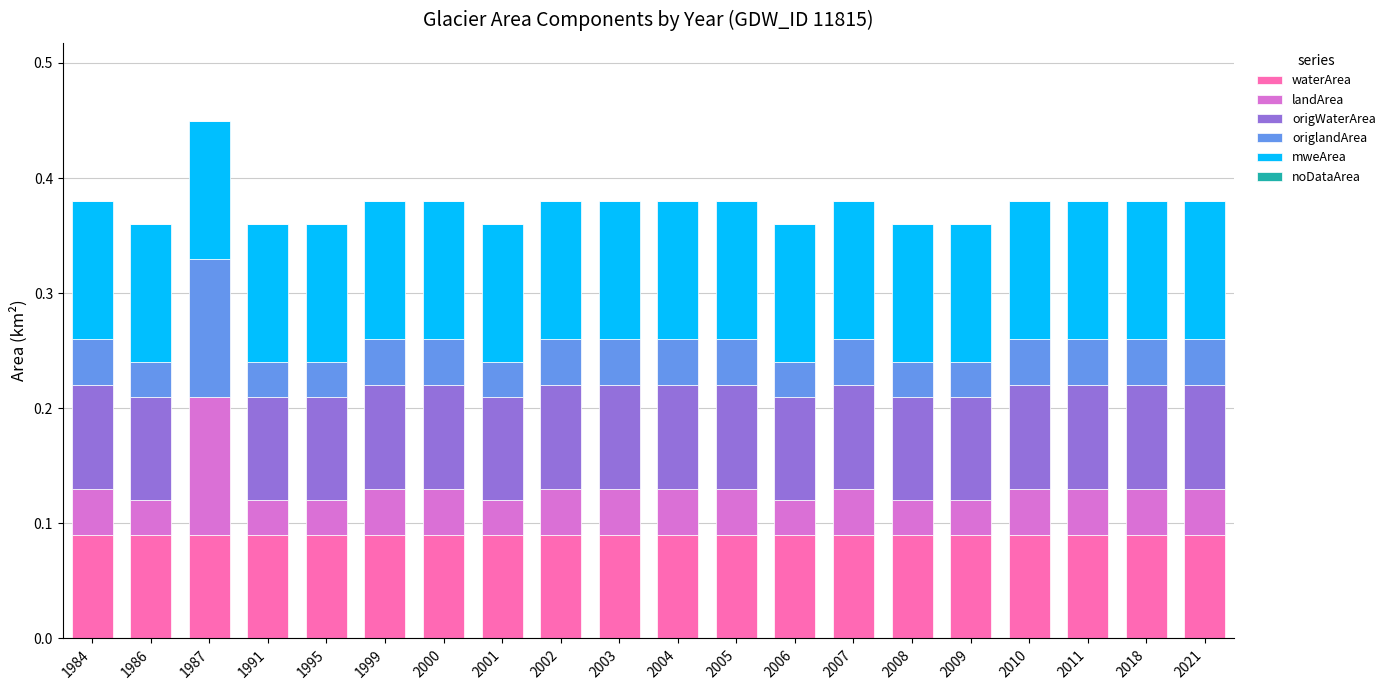

What is the total value across all series at 1986?

0.4